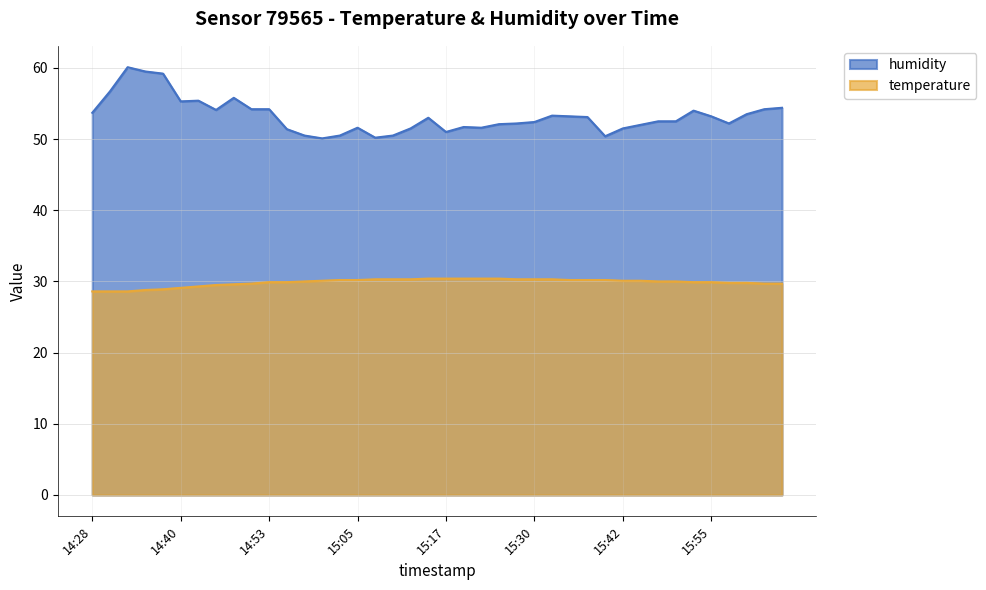

Reading right to left, transcribe all the data shown in this chart.

temperature: 16:05=29.7	16:02=29.7	16:00=29.8	15:57=29.8	15:55=29.9	15:52=29.9	15:50=30.0	15:47=30.0	15:45=30.1	15:42=30.1	15:40=30.2	15:37=30.2	15:35=30.2	15:32=30.3	15:30=30.3	15:27=30.3	15:25=30.4	15:22=30.4	15:20=30.4	15:17=30.4	15:15=30.4	15:13=30.3	15:10=30.3	15:08=30.3	15:05=30.2	15:03=30.2	15:00=30.1	14:58=30.0	14:55=29.9	14:53=29.9	14:50=29.7	14:48=29.6	14:45=29.5	14:43=29.3	14:40=29.1	14:38=28.9	14:35=28.8	14:33=28.6	14:30=28.6	14:28=28.6
humidity: 16:05=54.4	16:02=54.2	16:00=53.5	15:57=52.2	15:55=53.2	15:52=54.0	15:50=52.5	15:47=52.5	15:45=52.0	15:42=51.5	15:40=50.4	15:37=53.1	15:35=53.2	15:32=53.3	15:30=52.4	15:27=52.2	15:25=52.1	15:22=51.6	15:20=51.7	15:17=51.0	15:15=53.0	15:13=51.5	15:10=50.5	15:08=50.2	15:05=51.6	15:03=50.5	15:00=50.1	14:58=50.5	14:55=51.4	14:53=54.2	14:50=54.2	14:48=55.8	14:45=54.1	14:43=55.4	14:40=55.3	14:38=59.2	14:35=59.5	14:33=60.1	14:30=56.7	14:28=53.7